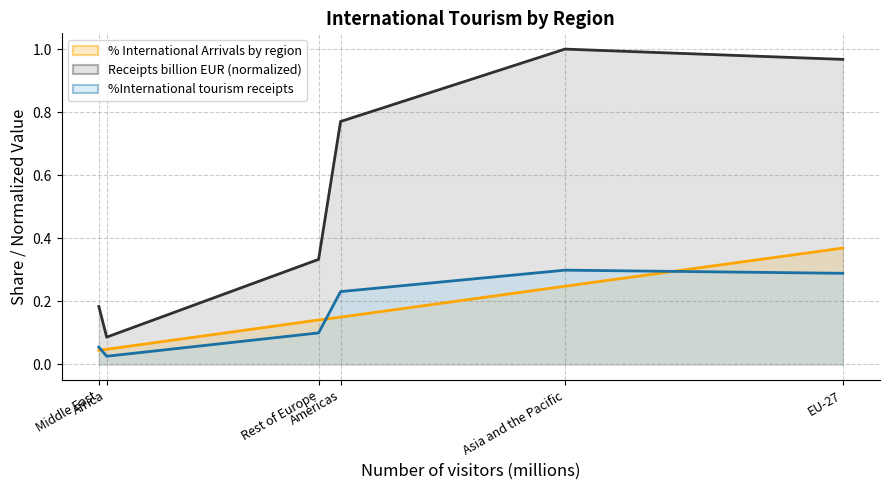

Rank the series at Asia and the Pacific from lowest to highest value.

% International Arrivals by region (line), %International tourism receipts (line), Receipts billion EUR (line)